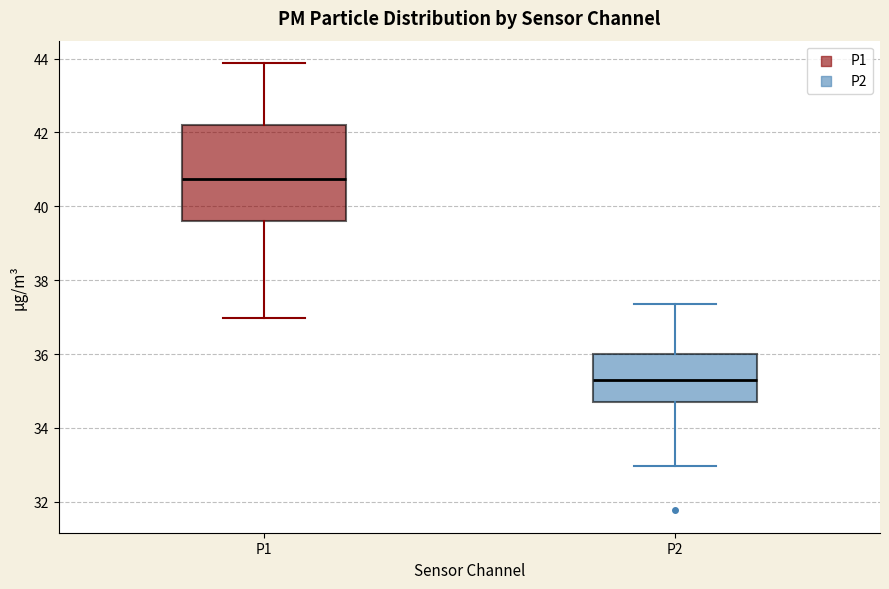

Which box has the lowest median line?

P2